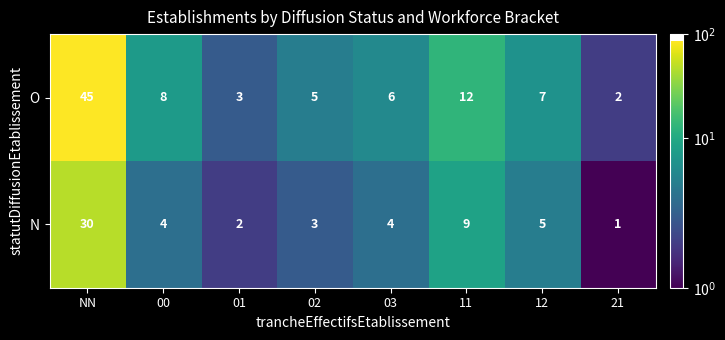

Reading right to left, list all the values displayed in this chart.

O: 2	7	12	6	5	3	8	45
N: 1	5	9	4	3	2	4	30